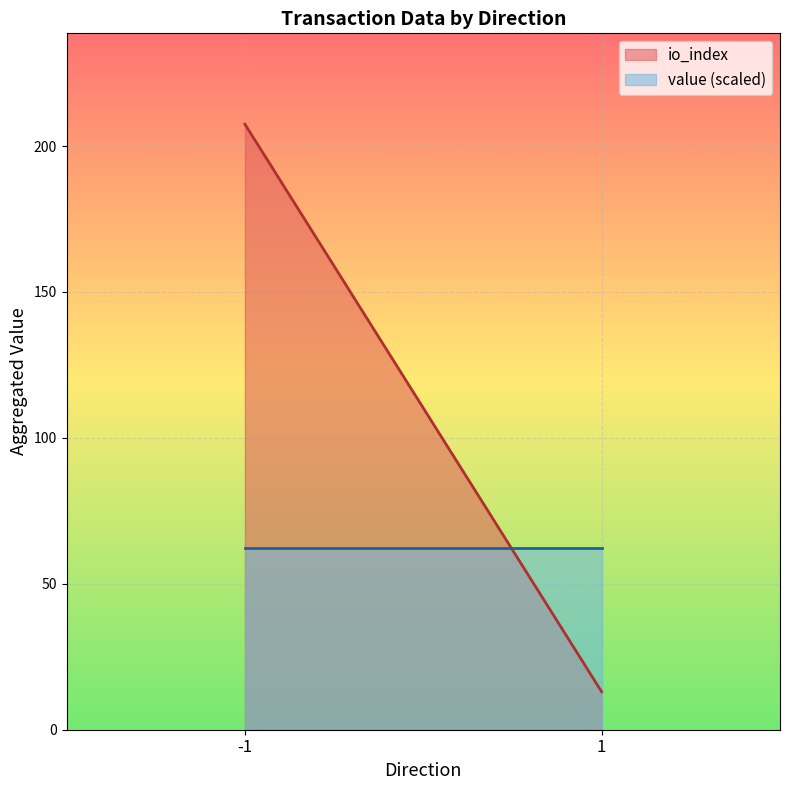

Rank the series by their maximum value, from highest to lowest.

io_index, value (scaled)